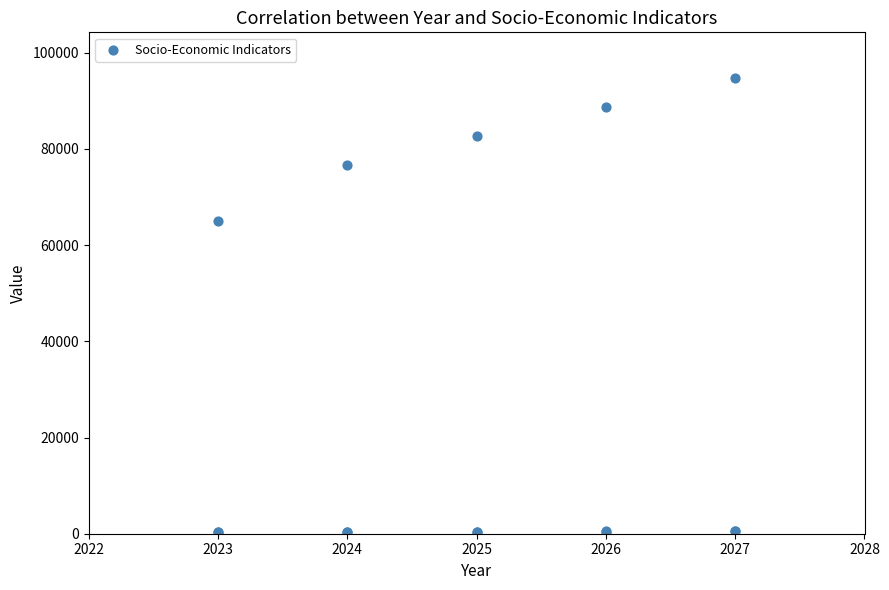

What Y value in the scatter plot is closest to 47529?

64997.0